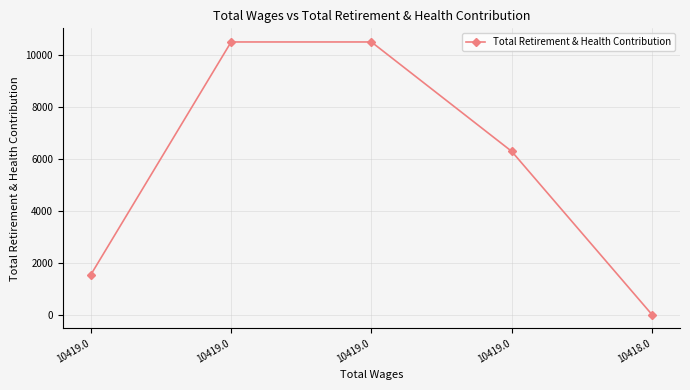

List the labels in order of value, largest first.

10419.0, 10419.0, 10419.0, 10419.0, 10418.0